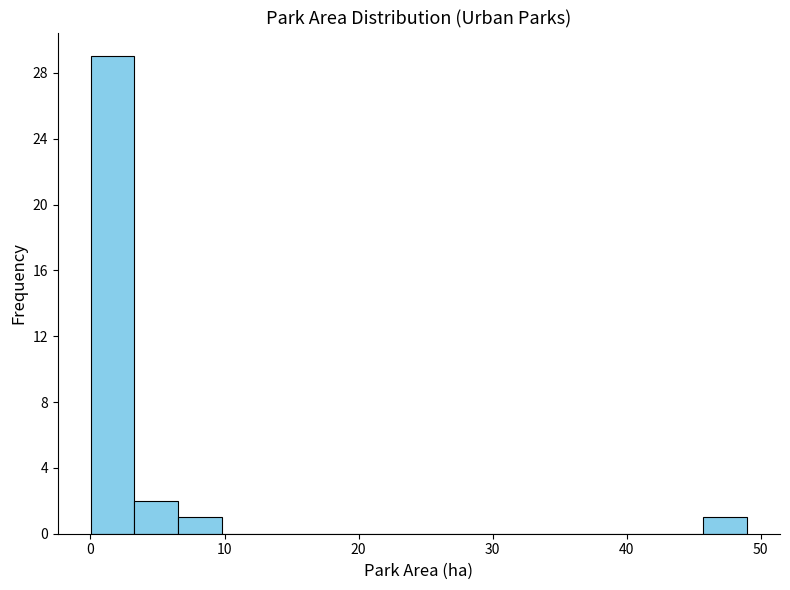

Around what value on the x-axis is the tallest bar? Give the approximate position of its centre, as read against the axis.

2